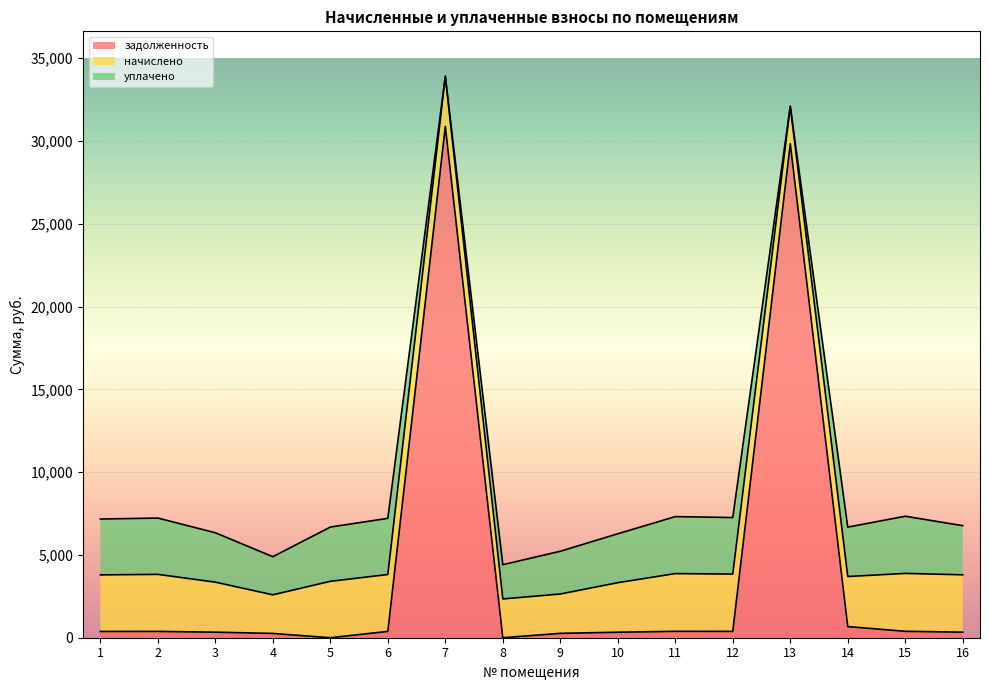

What is the approximate value of начислено at 3?

3021.5